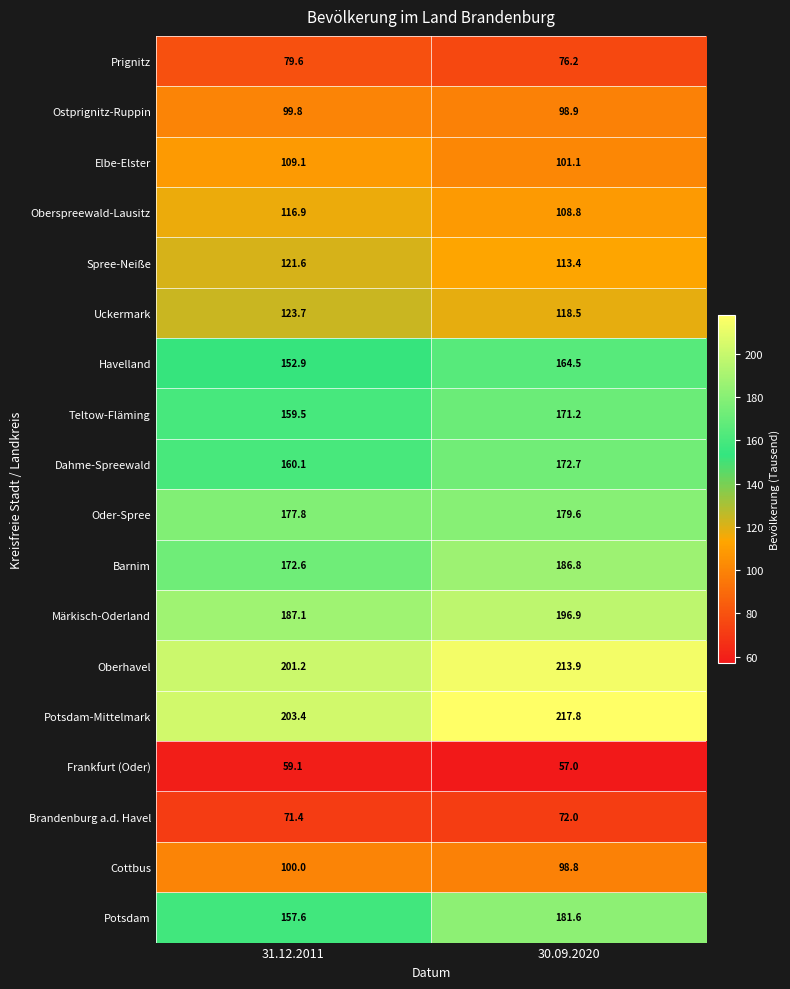

What is the difference between the Ostprignitz-Ruppin values at 31.12.2011 and 30.09.2020?

0.9